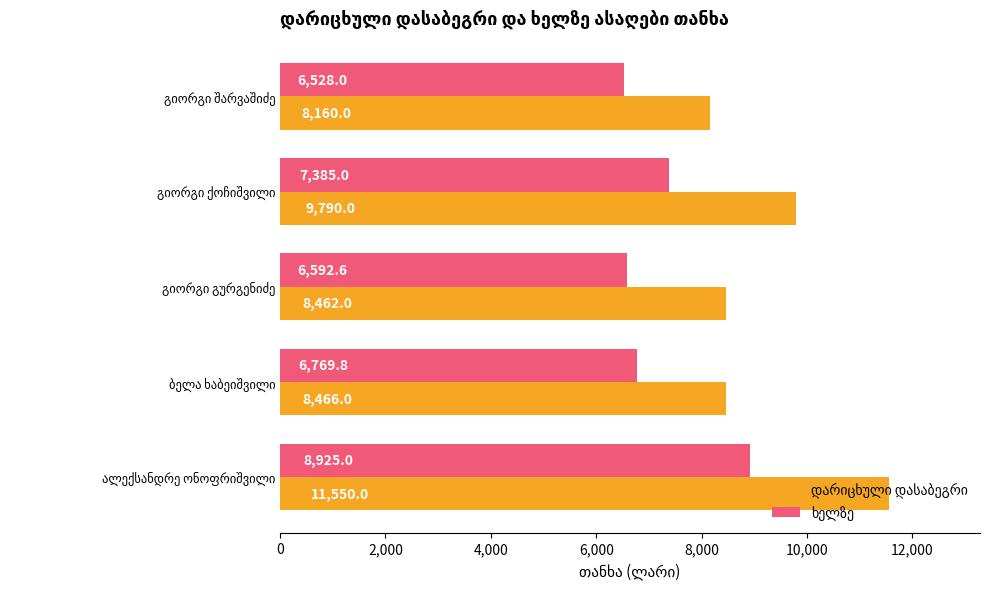

At how many categories does at least one series exceed 6658?

5